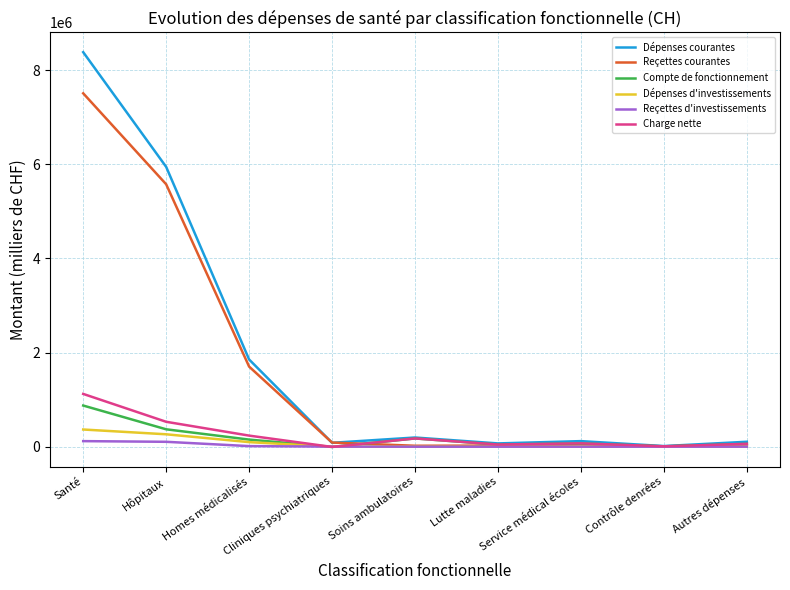

Rank the series by their maximum value, from highest to lowest.

Dépenses courantes, Reçettes courantes, Charge nette, Compte de fonctionnement, Dépenses d'investissements, Reçettes d'investissements